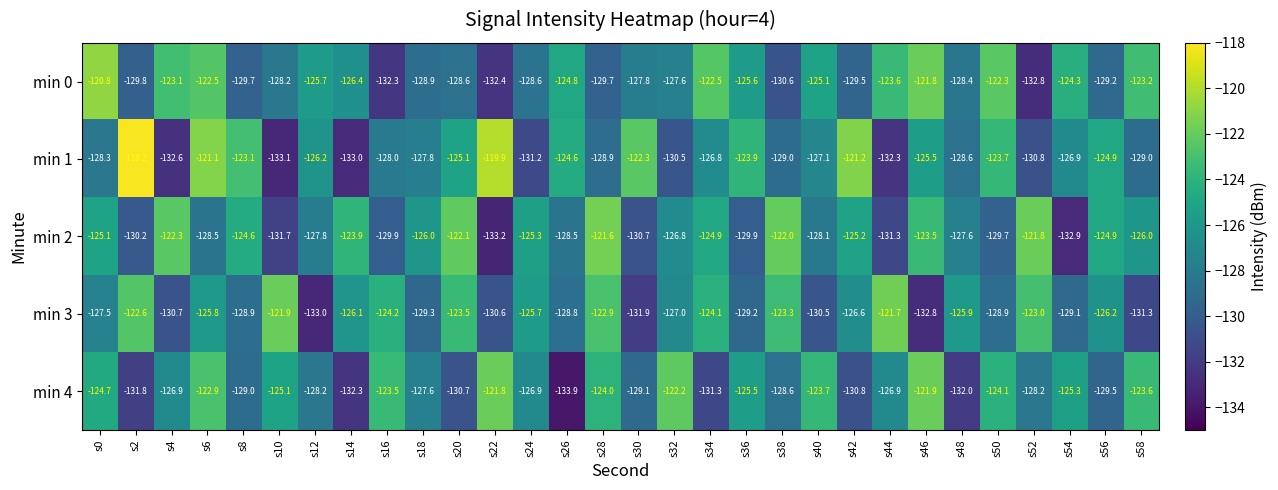

What is the sum of all min 1 values?

-3803.6